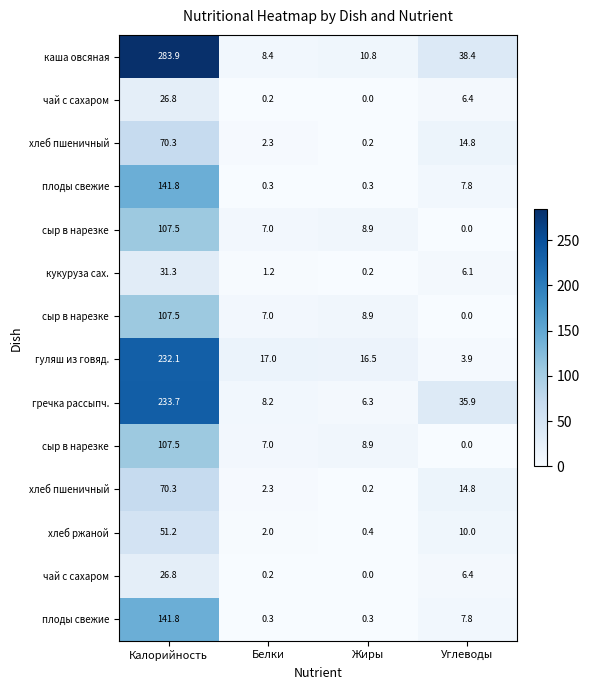

What is the total value across all series at Калорийность?

1632.5